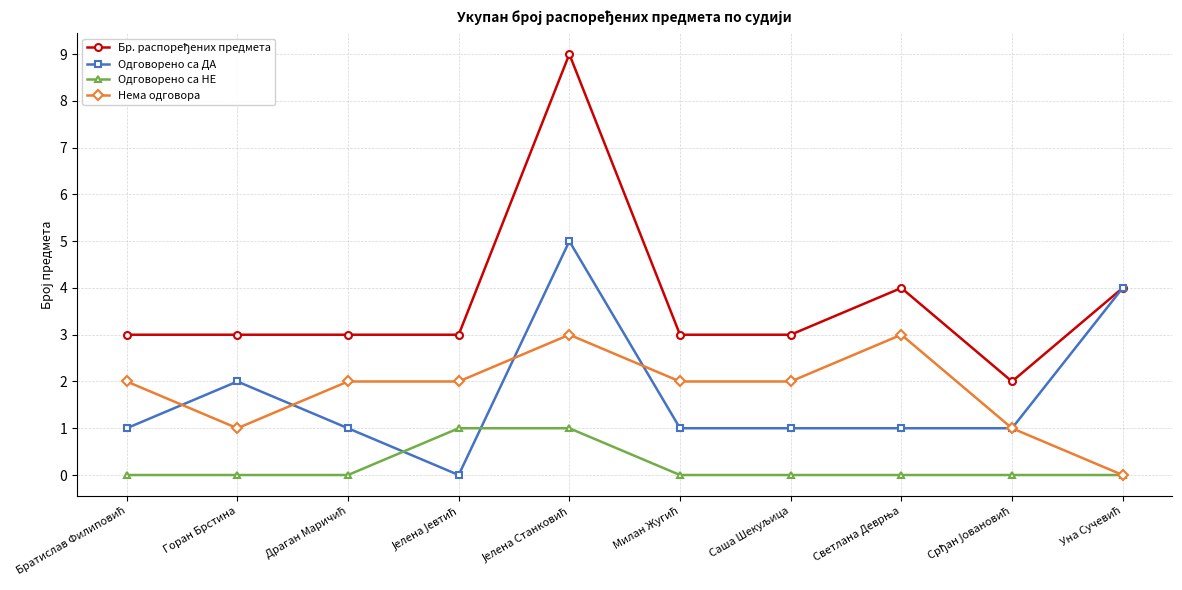

True or false: Одговорено са ДА and Одговорено са НЕ cross at least once.

True